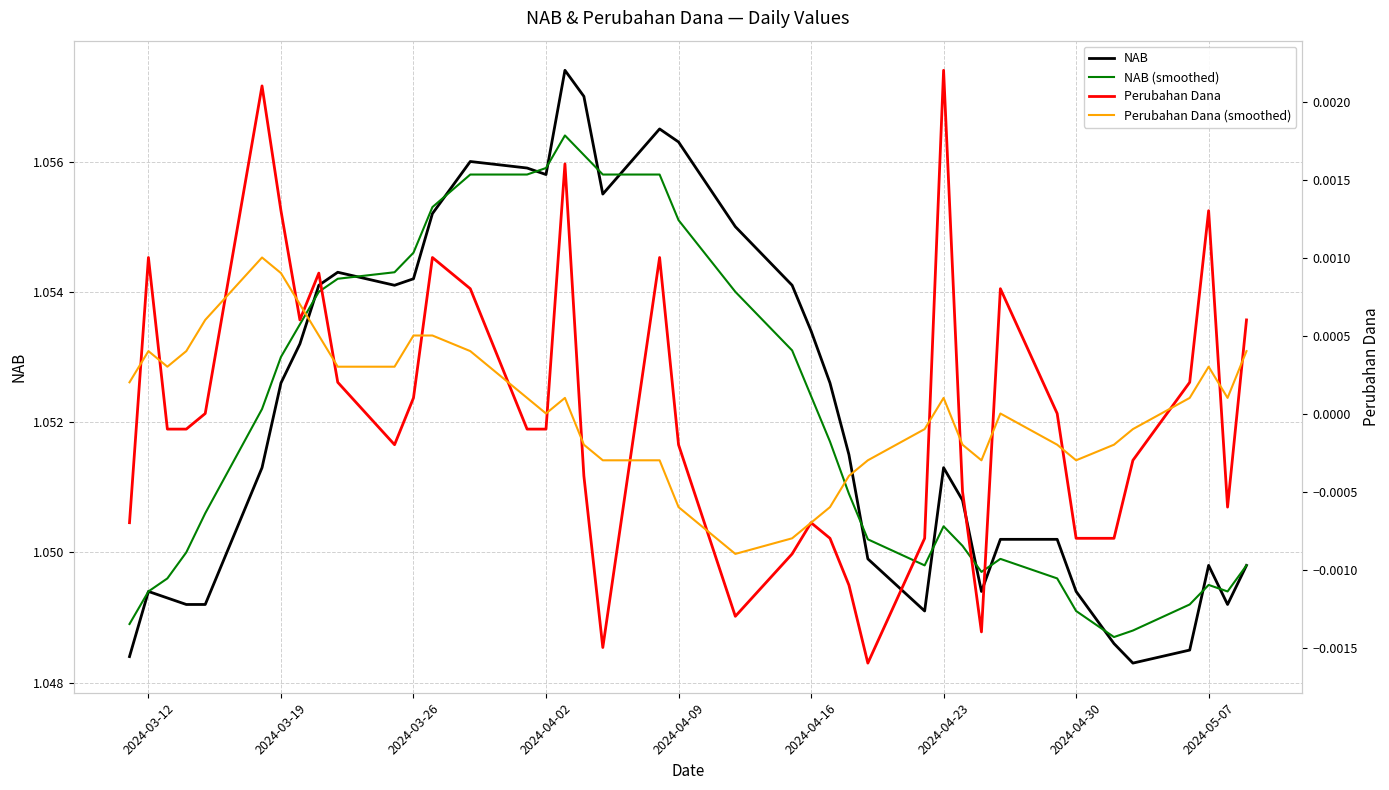

True or false: NAB (smoothed) and Perubahan Dana intersect in this chart.

False